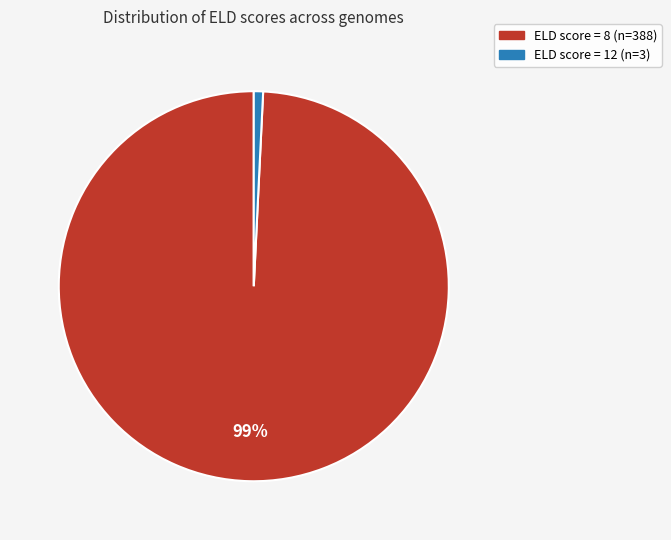

To the nearest percent, what is the difference between the largest and smallest slice percentages?

98%